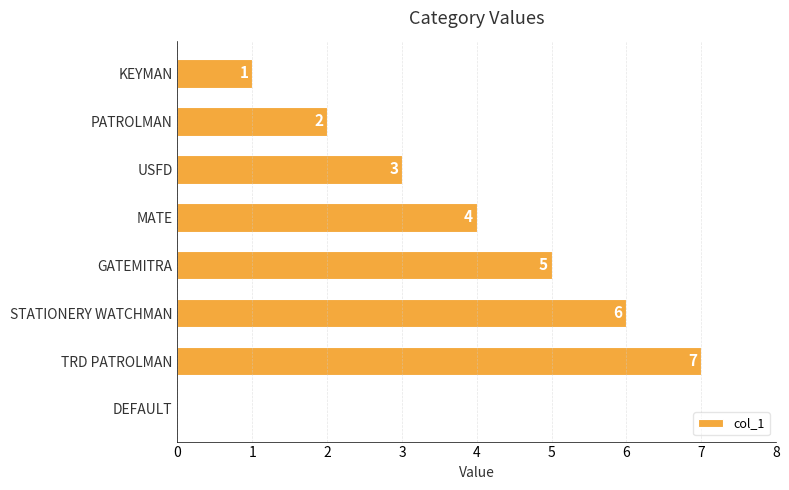

Which category has the highest value across all series?

TRD PATROLMAN